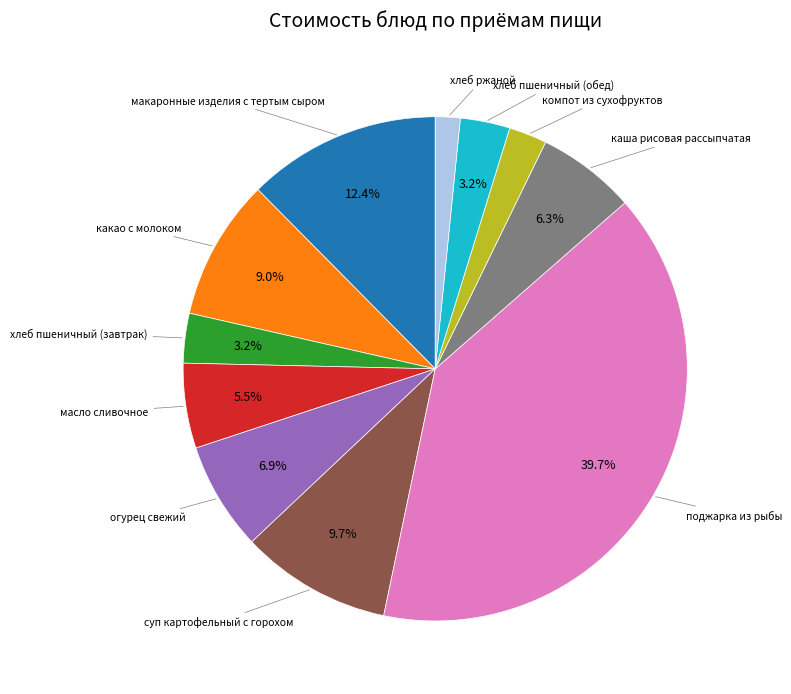

Is there a majority slice in this chart?

No